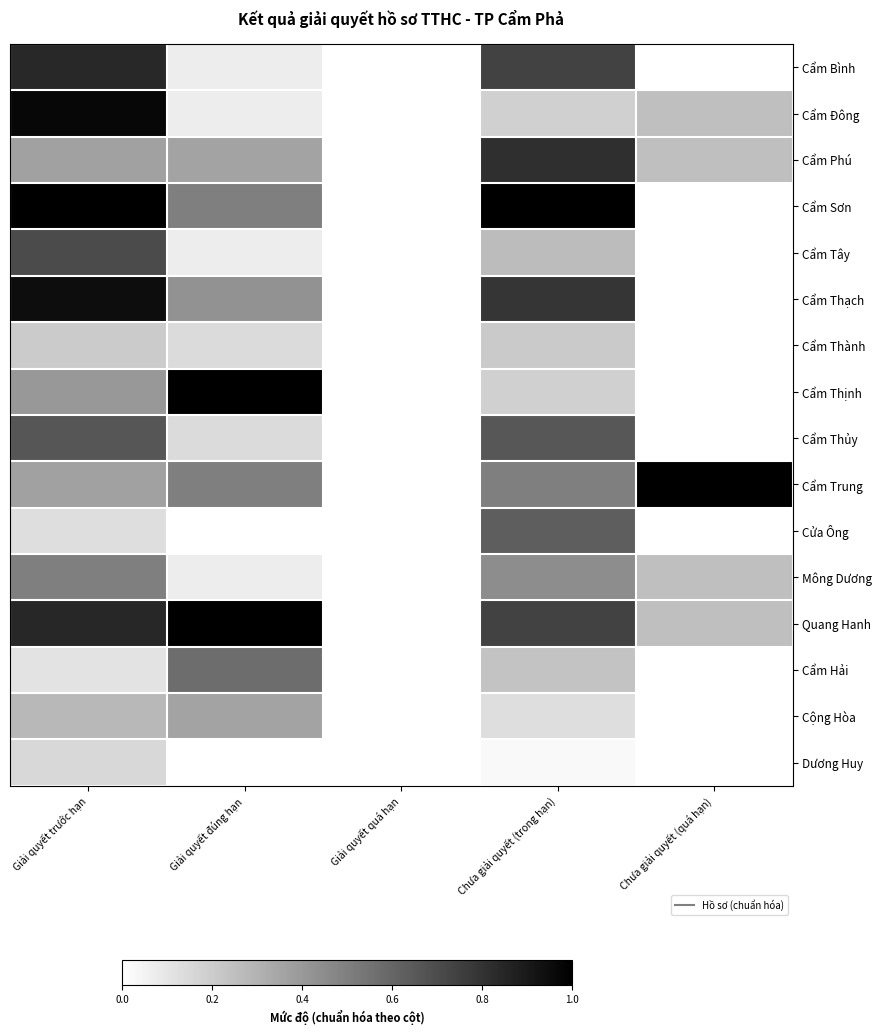

Which label corresponds to the largest value in the chart?

Giải quyết trước hạn